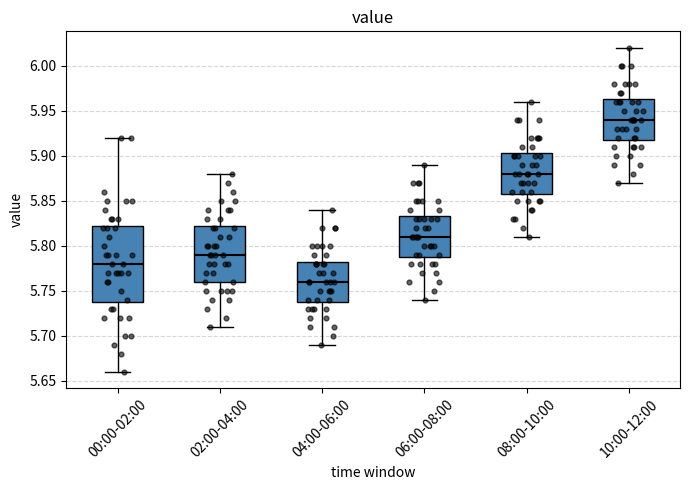

Which box is the tallest, from its lower edge to its upper edge?

00:00-02:00